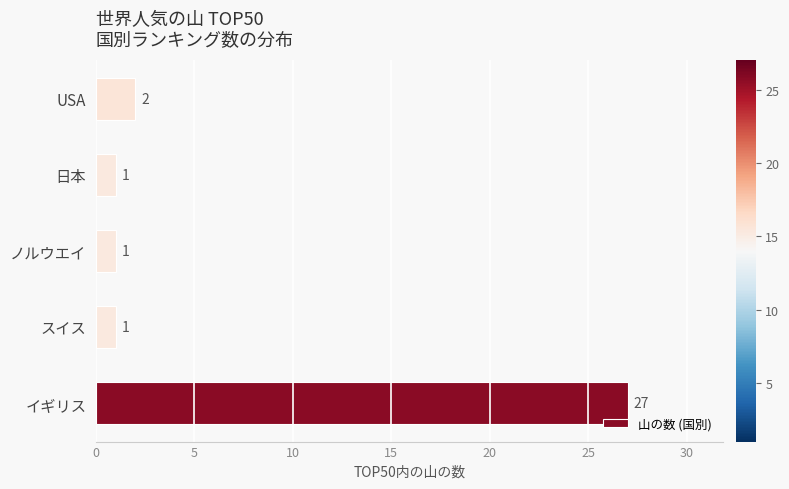

Where is the data nearest to the value 14?

USA